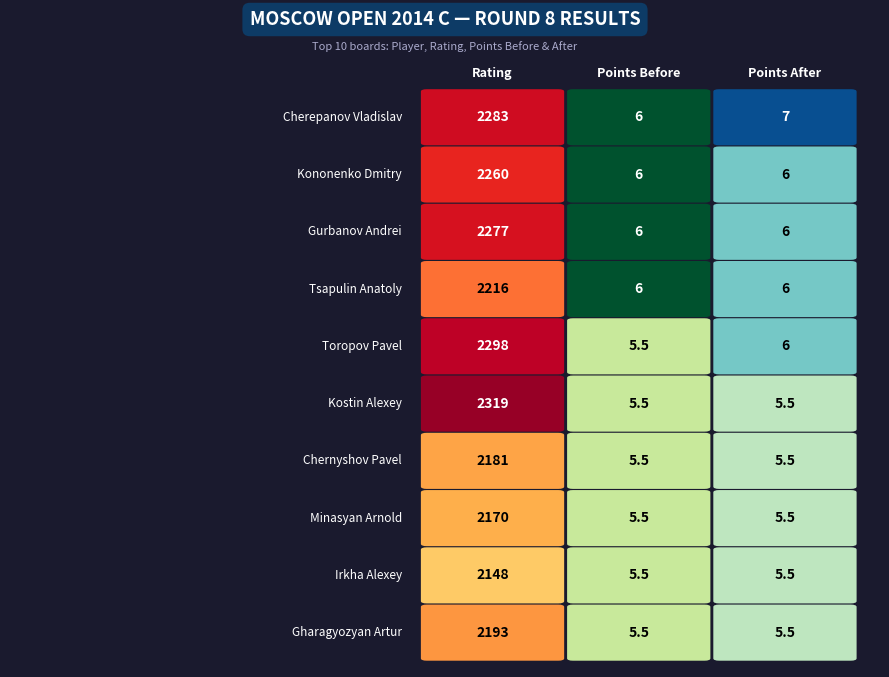

Which series has the largest range (max minus min)?

Kostin Alexey